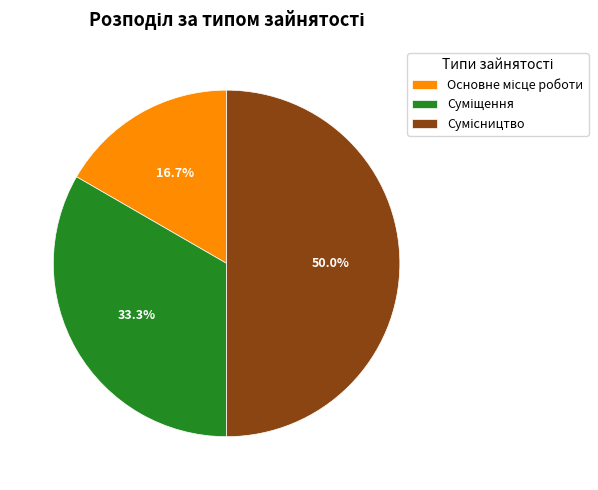

Is the sum of Суміщення and Сумісництво greater than half?

Yes